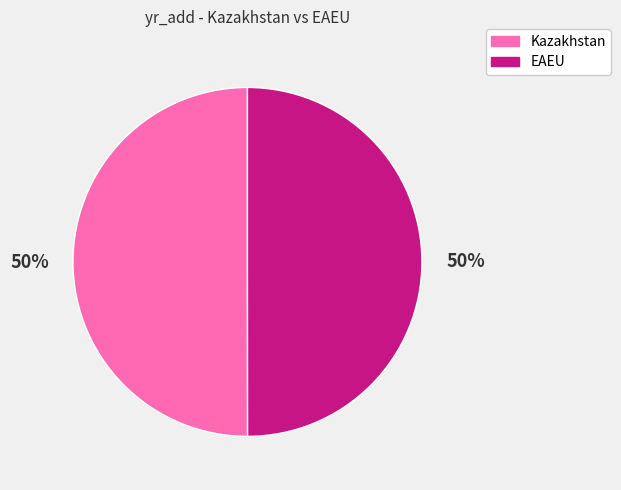

To the nearest percent, what percentage of the pie is EAEU?

50%